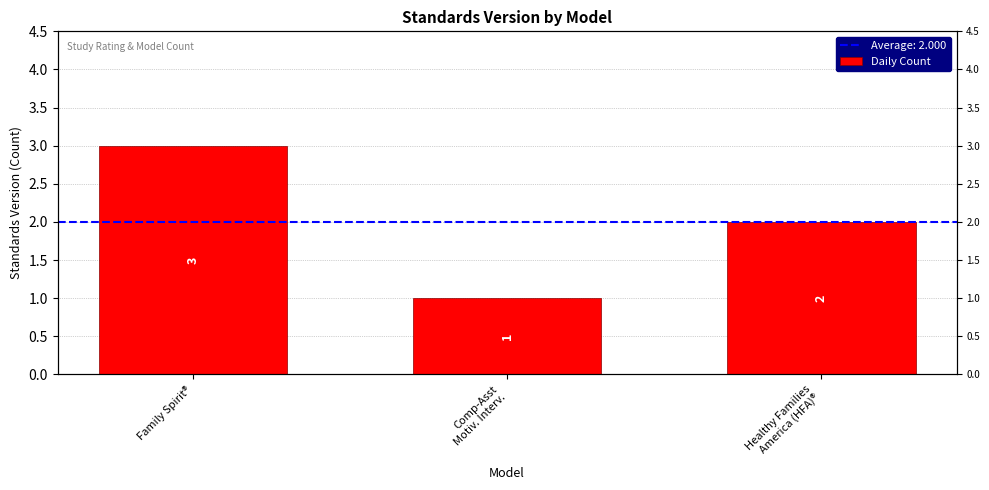

What value does the data have at Family Spirit®?

3